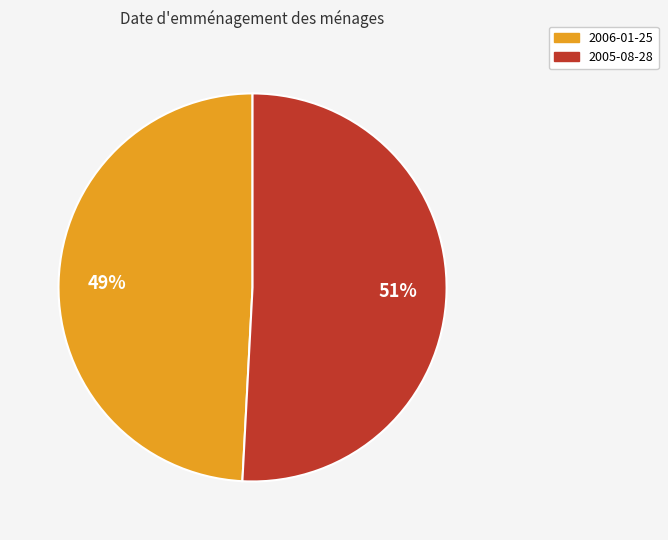

What percentage is the 2006-01-25 slice, to the nearest percent?

49%